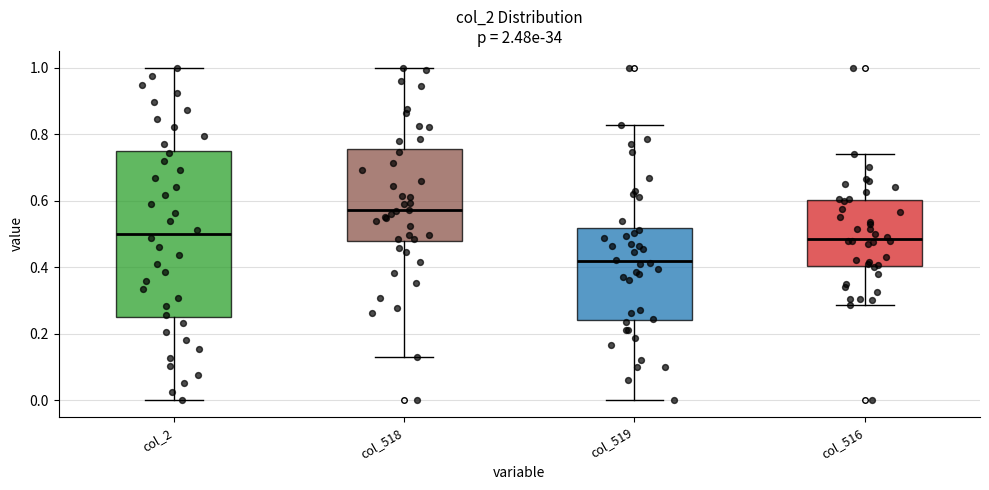

Reading left to right, read every box against the y-axis: the position of its median line, the range the box covers, and the ends of its whiskers. The values are not printed on the chart, so give them approximately, as read against the axis.

col_2: median 0.50, box 0.26 to 0.76, whiskers 0.00 to 1.00
col_518: median 0.58, box 0.48 to 0.76, whiskers 0.12 to 1.00
col_519: median 0.42, box 0.24 to 0.52, whiskers 0.00 to 0.82
col_516: median 0.48, box 0.40 to 0.60, whiskers 0.28 to 0.74